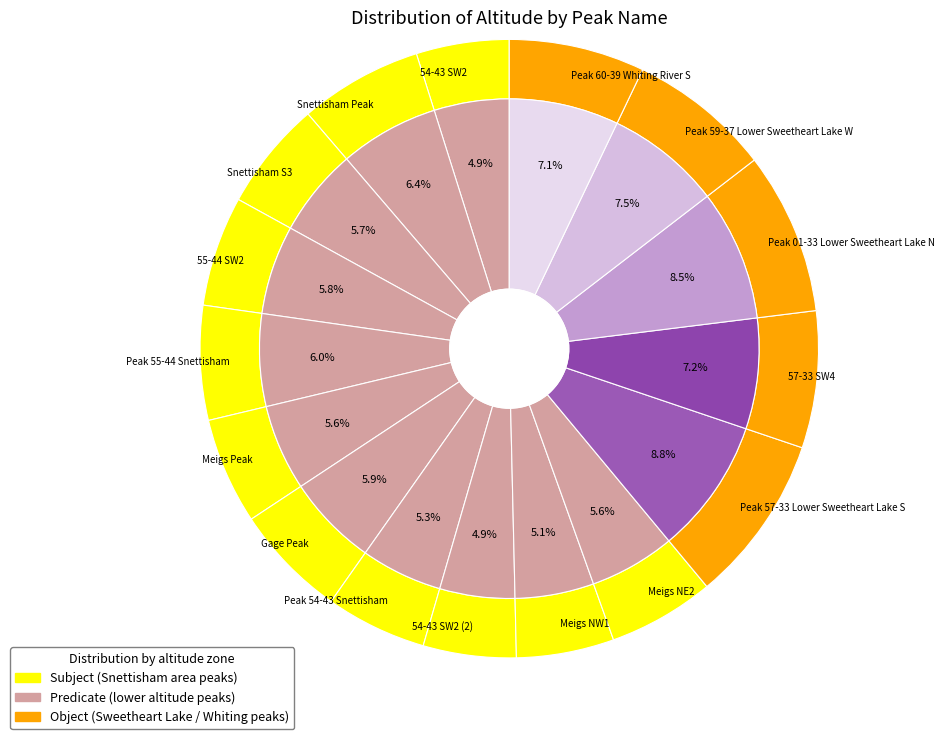

What is the ratio of the value at Peak 59-37 Lower Sweetheart Lake W to the value at 57-33 SW4?

1.0